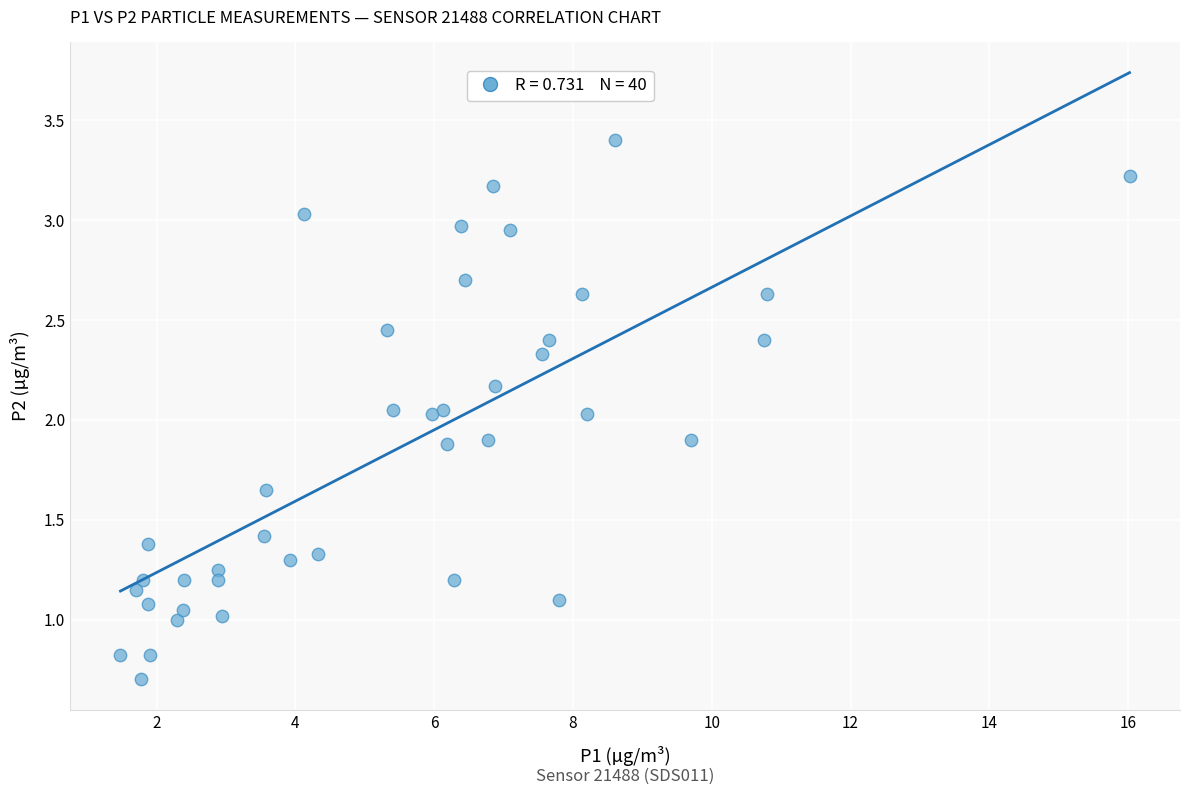

What is the range of X values (max minus min)?

14.5